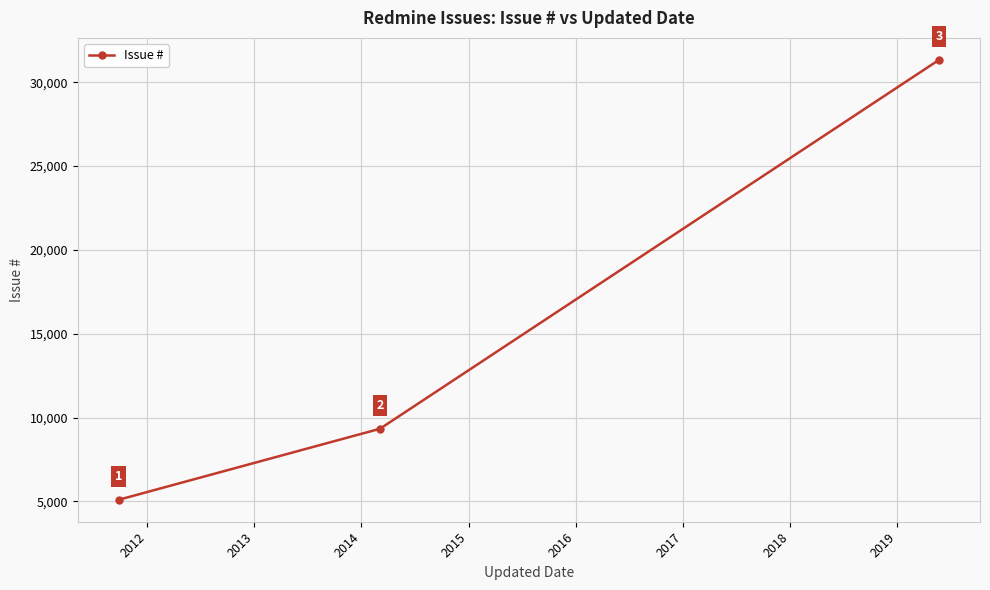

Does the chart have visible grid lines?

Yes